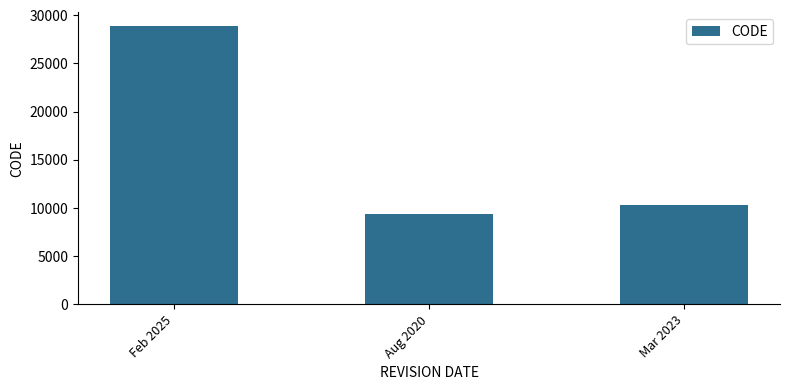

The chart shows a value of 12630 at Feb 2025. True or false?

False